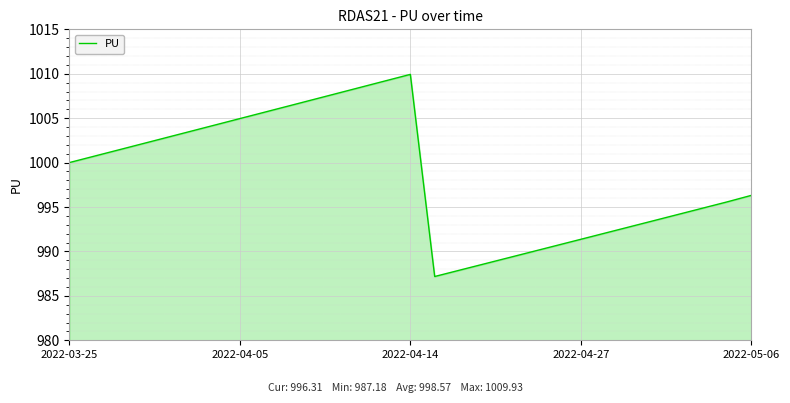

What is the maximum value shown in the chart?

1009.9